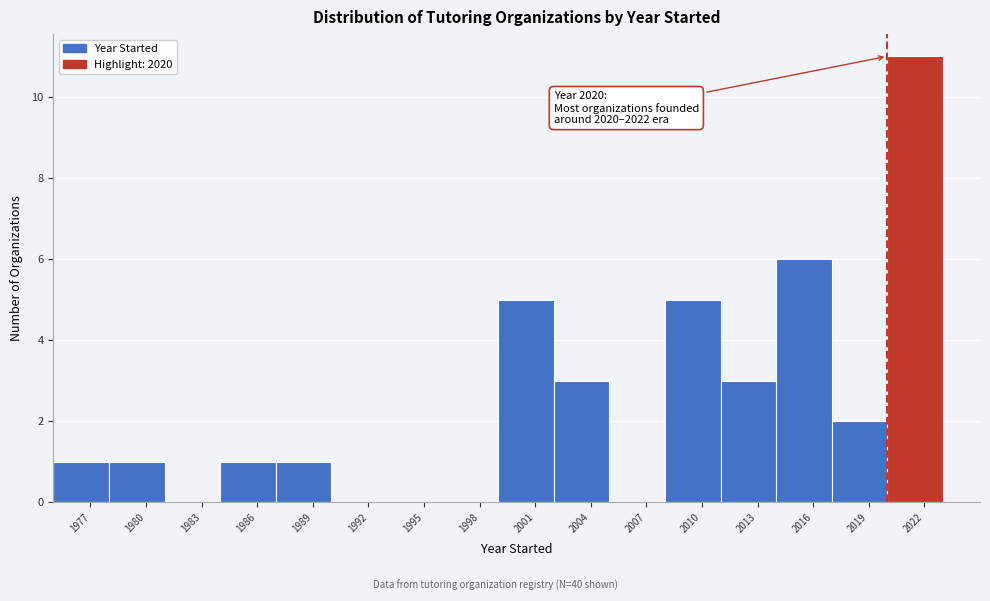

Over which range of the x-axis is the bar tallest?

2020 to 2023